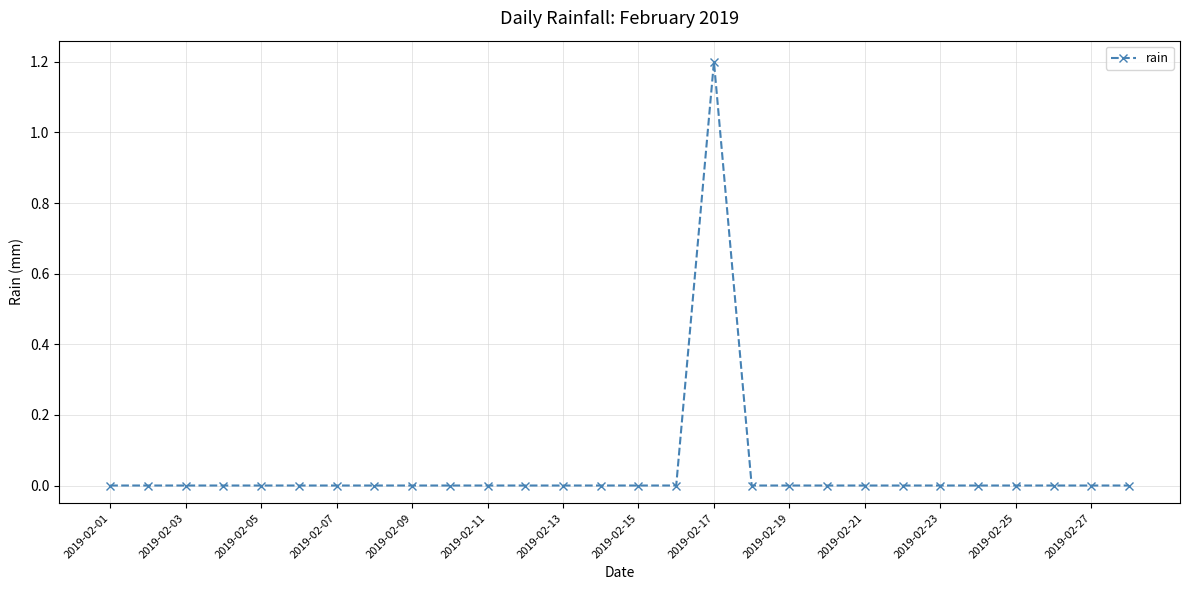

What is the greatest value displayed?

1.2